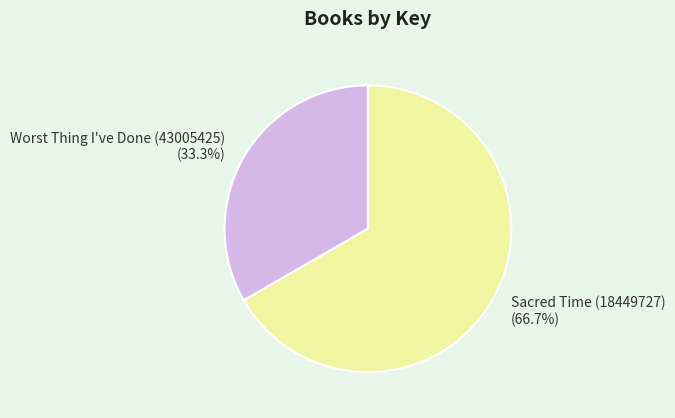

How many slices are in this pie chart?

2